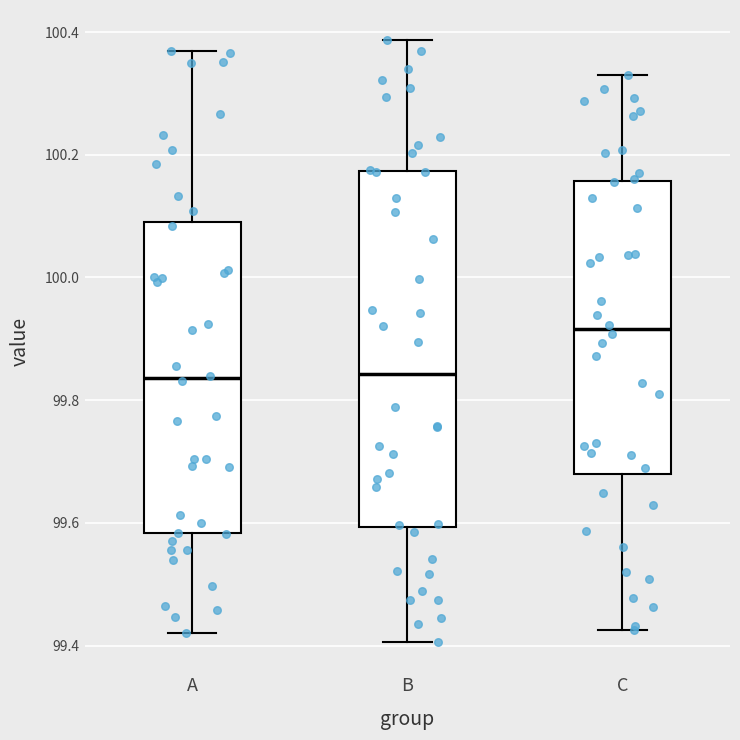

Which box is the tallest, from its lower edge to its upper edge?

B